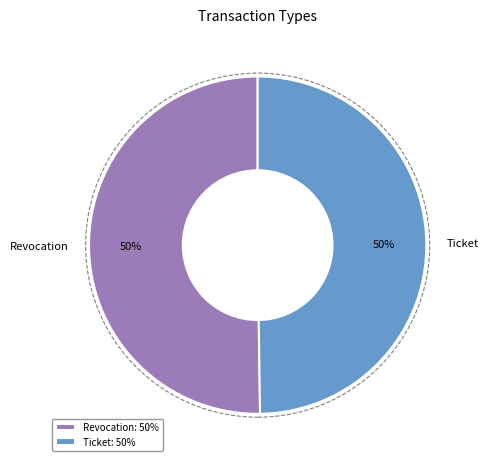

Combined, do Ticket and Revocation account for over 50%?

Yes